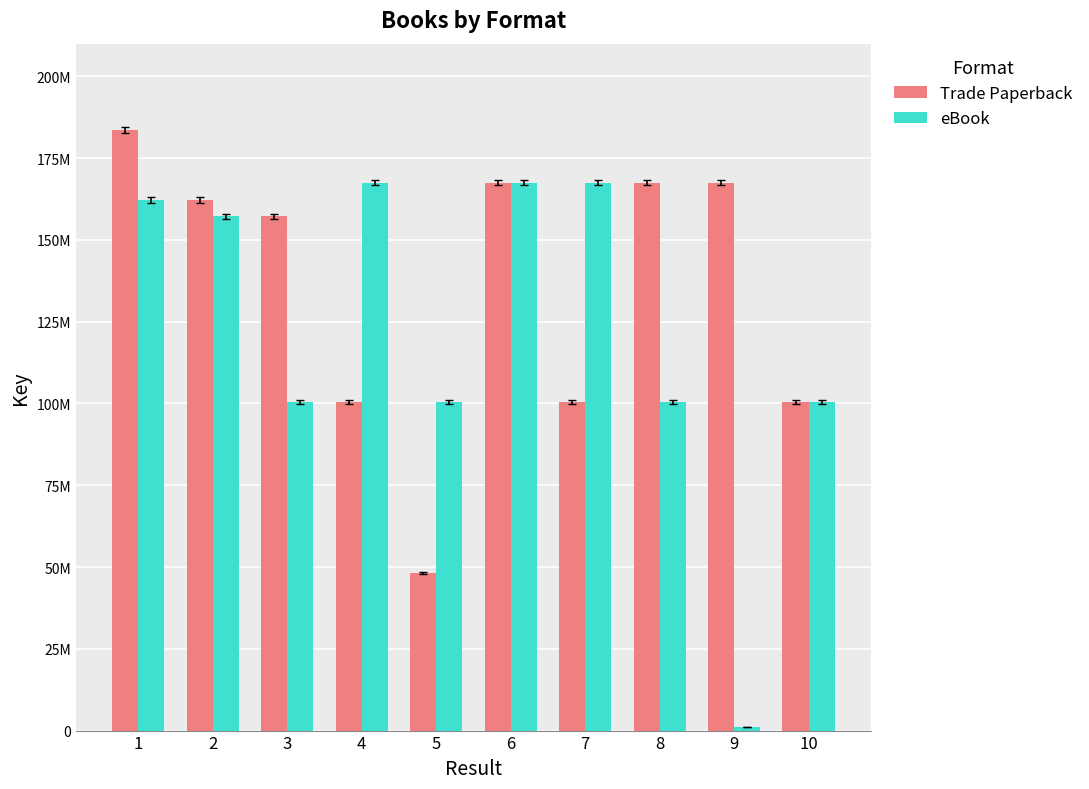

Are the bars horizontal?

No